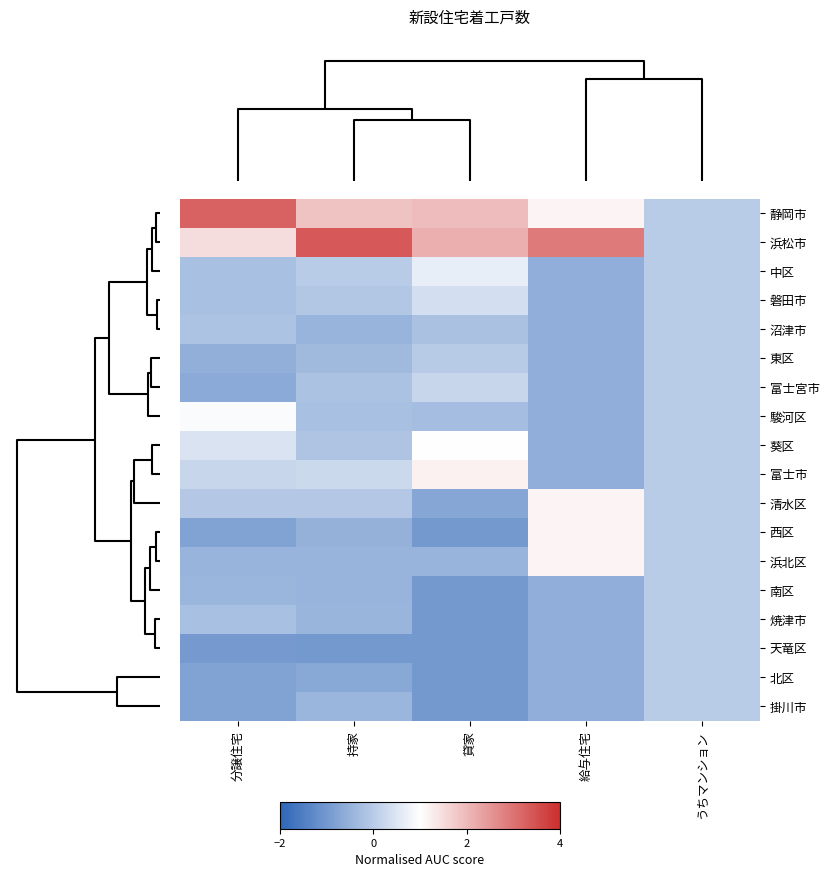

At how many categories does at least one series exceed 0?

4